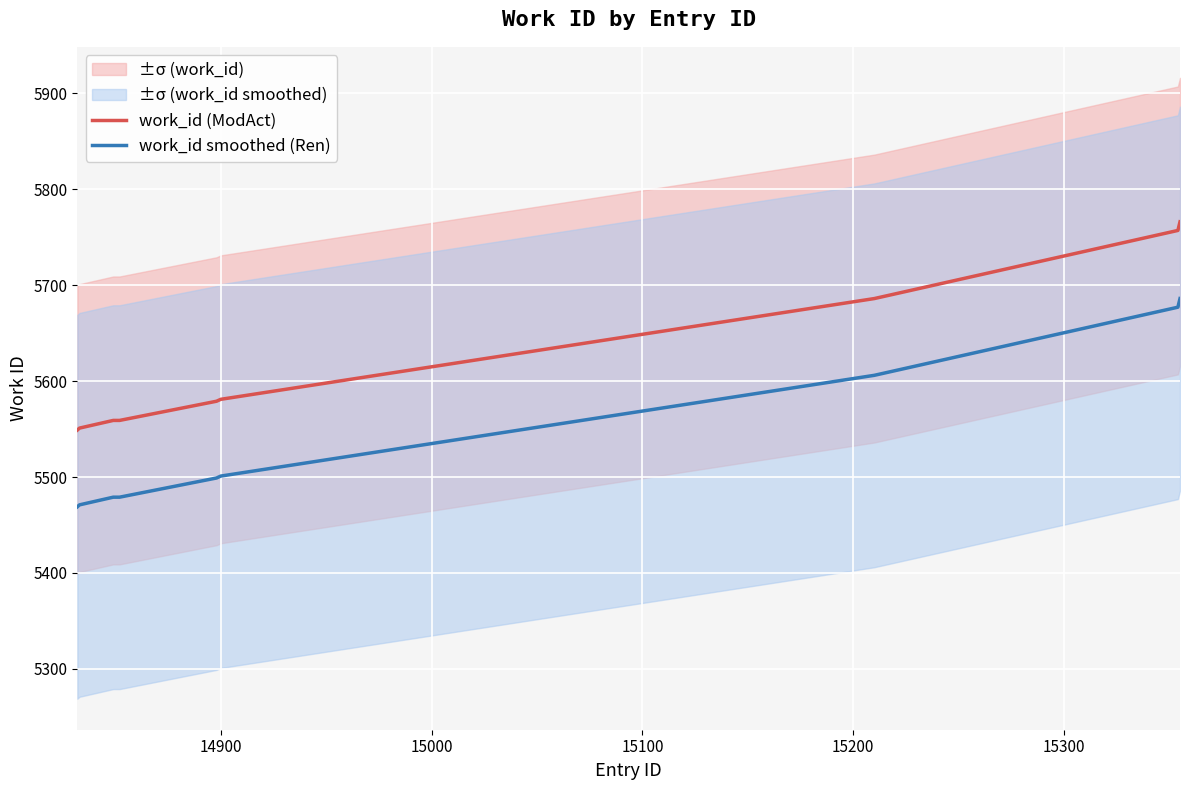

What are all the series names shown in the legend?

work_id (ModAct), work_id smoothed (Ren)